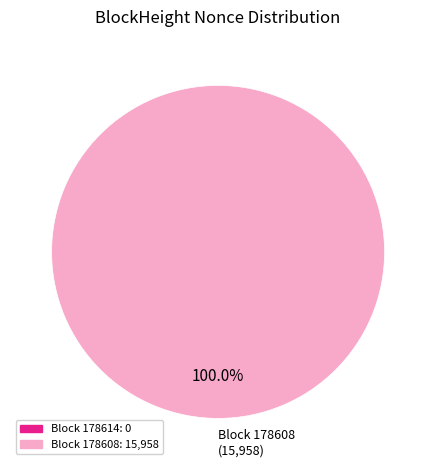

Does any single category account for the majority?

Yes